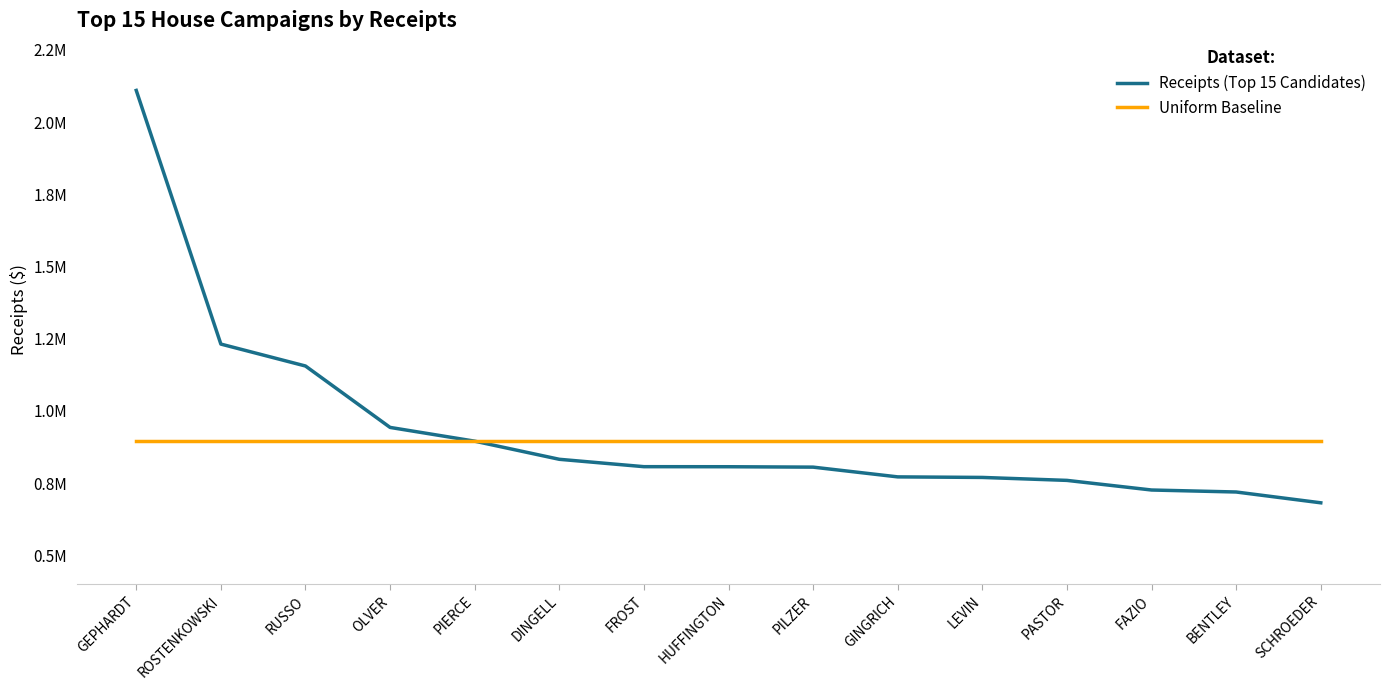

Does the chart have visible grid lines?

No